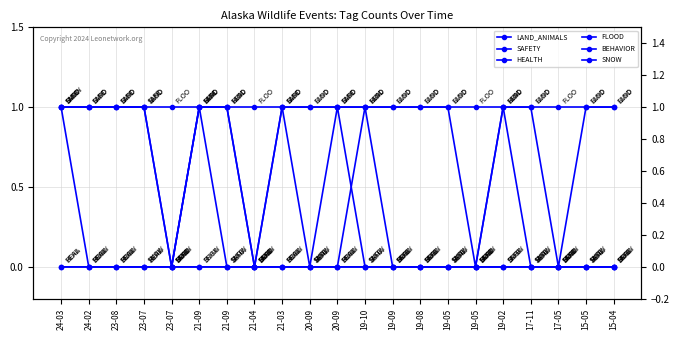

At which label does SAFETY reach its minimum?

23-07